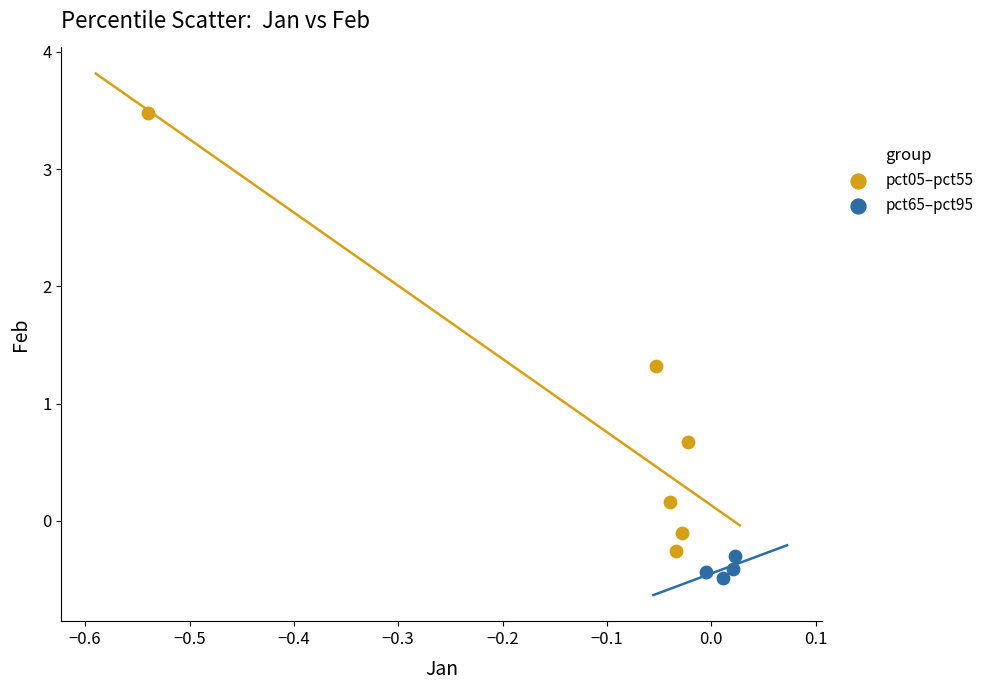

Which series has the widest spread of Y values?

pct05–pct55